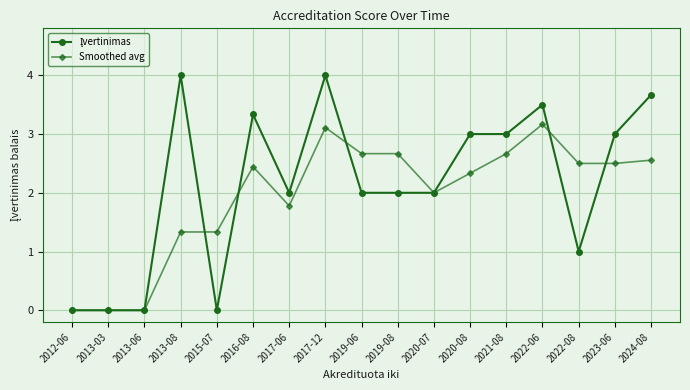

What is the maximum value for Smoothed avg?

3.2